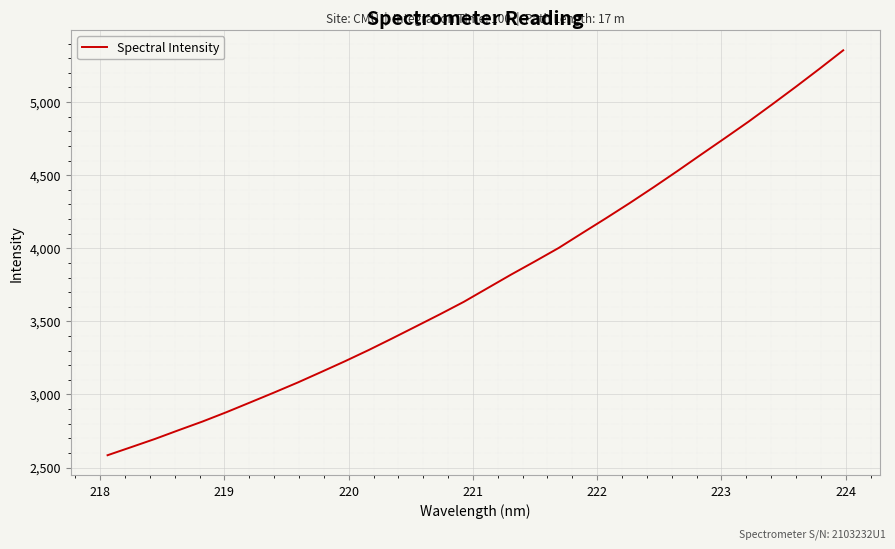

What is the difference between the maximum and minimum values?

2769.8